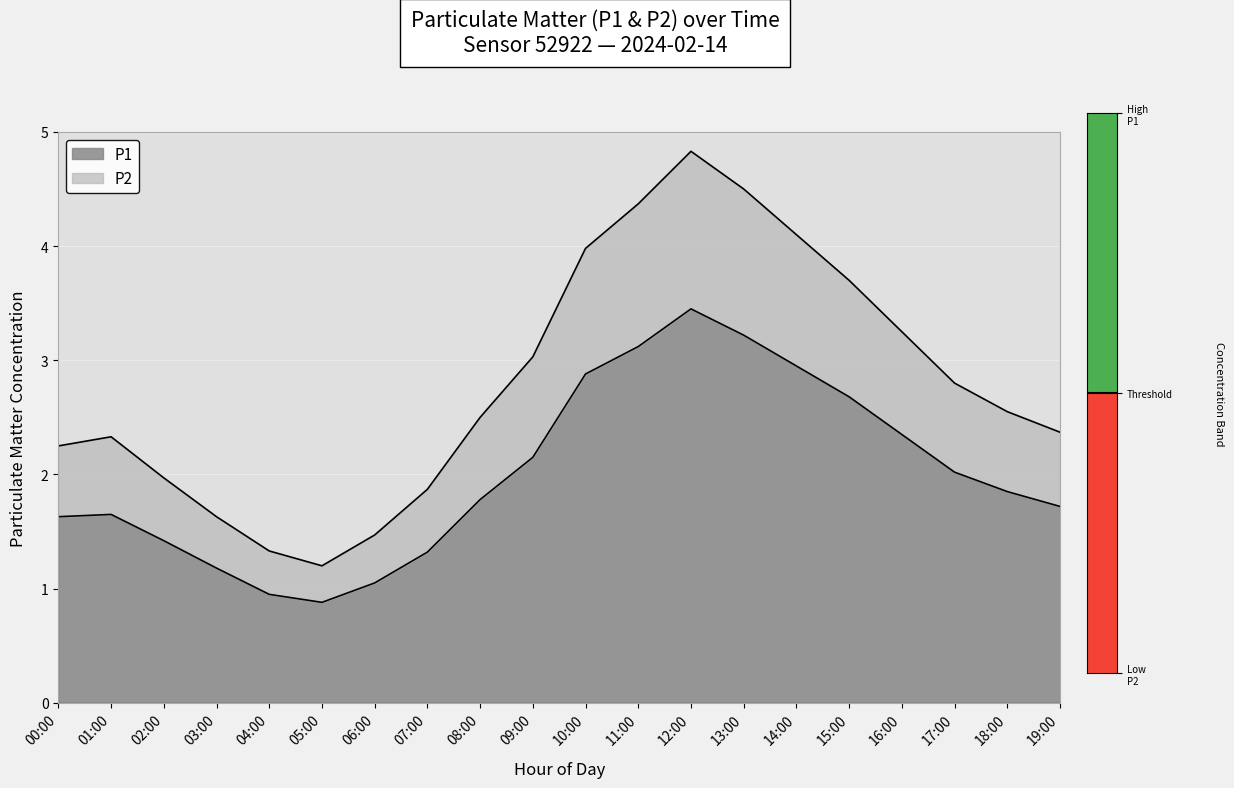

What is the maximum value for P2?

4.8